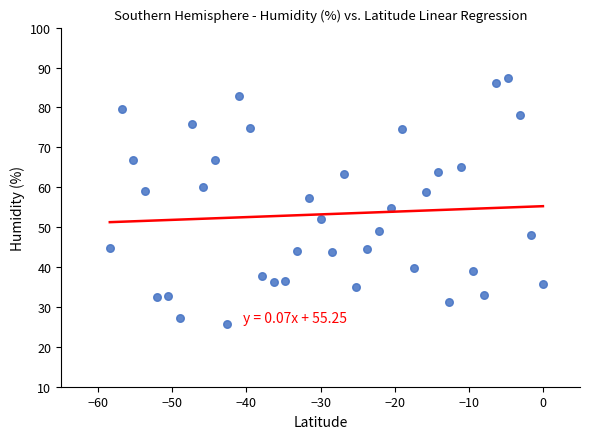

What is the range of Y values (max minus min)?

61.6